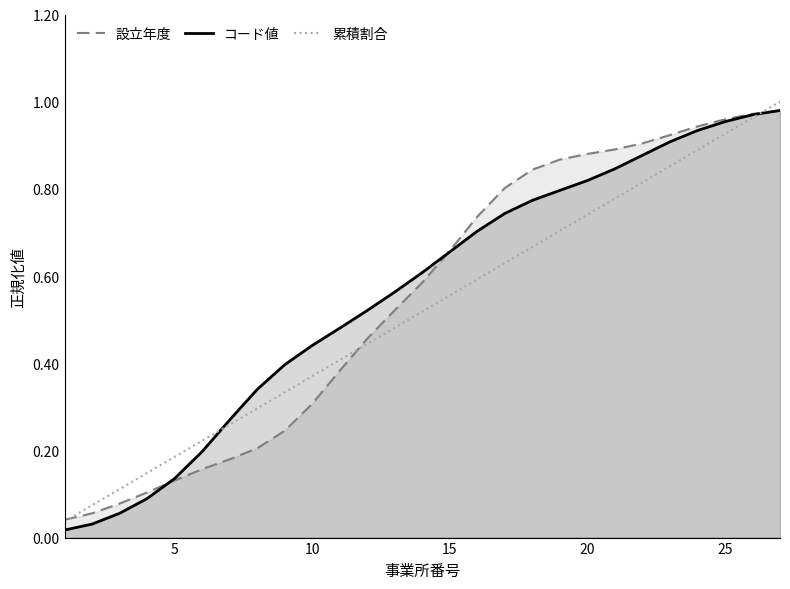

The value of 設立年度 at 10 is 0.3. True or false?

True